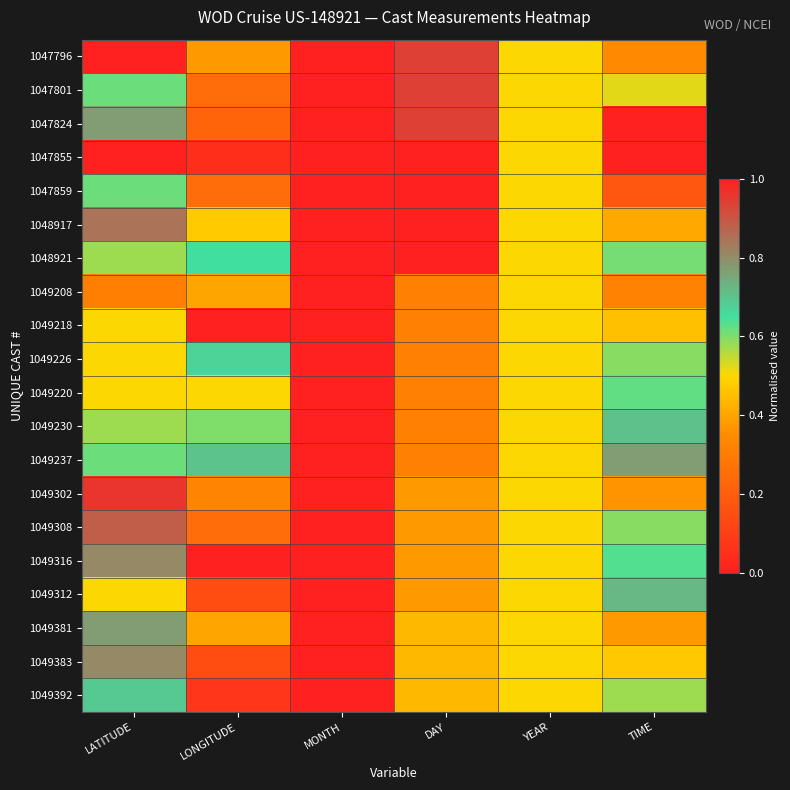

Reading left to right, extract all data points from this chart.

1047796: LATITUDE=1.0	LONGITUDE=0.4	MONTH=0.0	DAY=0.9	YEAR=0.5	TIME=0.3
1047801: LATITUDE=0.6	LONGITUDE=0.2	MONTH=0.0	DAY=0.9	YEAR=0.5	TIME=0.5
1047824: LATITUDE=0.8	LONGITUDE=0.2	MONTH=0.0	DAY=0.9	YEAR=0.5	TIME=1.0
1047855: LATITUDE=0.0	LONGITUDE=0.0	MONTH=0.0	DAY=1.0	YEAR=0.5	TIME=0.0
1047859: LATITUDE=0.6	LONGITUDE=0.2	MONTH=0.0	DAY=1.0	YEAR=0.5	TIME=0.2
1048917: LATITUDE=0.8	LONGITUDE=0.5	MONTH=1.0	DAY=0.0	YEAR=0.5	TIME=0.4
1048921: LATITUDE=0.6	LONGITUDE=0.7	MONTH=1.0	DAY=0.0	YEAR=0.5	TIME=0.6
1049208: LATITUDE=0.3	LONGITUDE=0.4	MONTH=1.0	DAY=0.3	YEAR=0.5	TIME=0.3
1049218: LATITUDE=0.5	LONGITUDE=1.0	MONTH=1.0	DAY=0.3	YEAR=0.5	TIME=0.5
1049226: LATITUDE=0.5	LONGITUDE=0.7	MONTH=1.0	DAY=0.3	YEAR=0.5	TIME=0.6
1049220: LATITUDE=0.5	LONGITUDE=0.5	MONTH=1.0	DAY=0.3	YEAR=0.5	TIME=0.6
1049230: LATITUDE=0.6	LONGITUDE=0.6	MONTH=1.0	DAY=0.3	YEAR=0.5	TIME=0.7
1049237: LATITUDE=0.6	LONGITUDE=0.7	MONTH=1.0	DAY=0.3	YEAR=0.5	TIME=0.8
1049302: LATITUDE=1.0	LONGITUDE=0.3	MONTH=1.0	DAY=0.4	YEAR=0.5	TIME=0.4
1049308: LATITUDE=0.9	LONGITUDE=0.2	MONTH=1.0	DAY=0.4	YEAR=0.5	TIME=0.6
1049316: LATITUDE=0.8	LONGITUDE=0.0	MONTH=1.0	DAY=0.4	YEAR=0.5	TIME=0.6
1049312: LATITUDE=0.5	LONGITUDE=0.2	MONTH=1.0	DAY=0.4	YEAR=0.5	TIME=0.7
1049381: LATITUDE=0.8	LONGITUDE=0.4	MONTH=1.0	DAY=0.4	YEAR=0.5	TIME=0.4
1049383: LATITUDE=0.8	LONGITUDE=0.2	MONTH=1.0	DAY=0.4	YEAR=0.5	TIME=0.5
1049392: LATITUDE=0.7	LONGITUDE=0.1	MONTH=1.0	DAY=0.4	YEAR=0.5	TIME=0.6